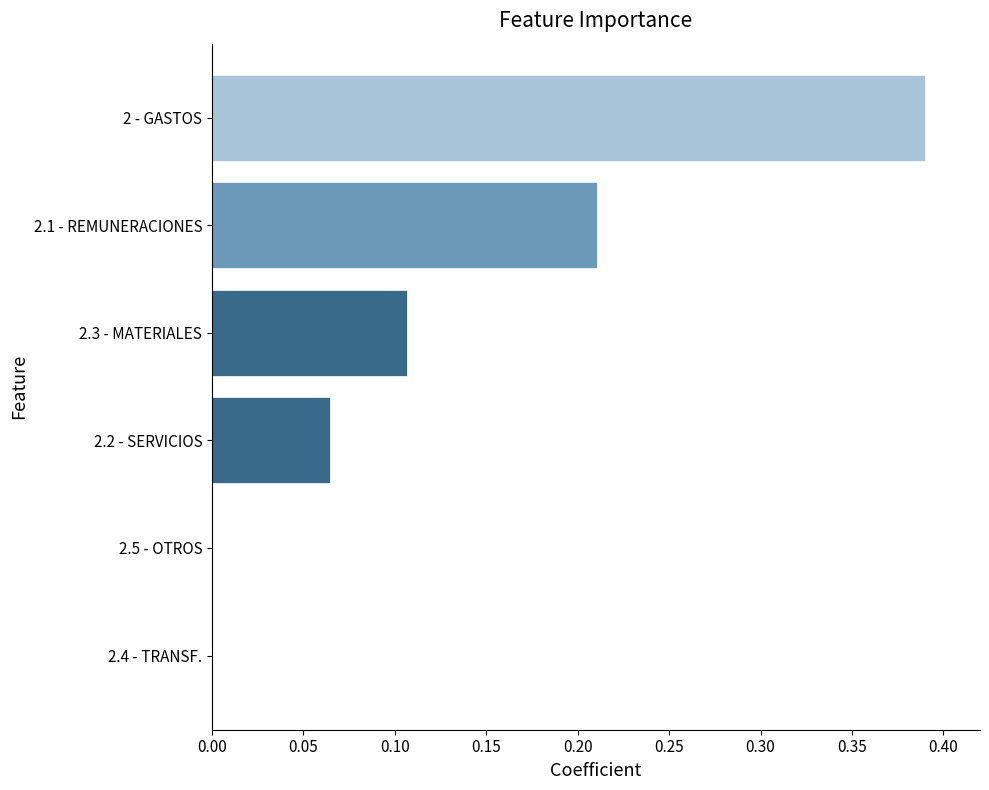

The chart shows a value of -0.2 at 2.4 - TRANSF.. True or false?

False